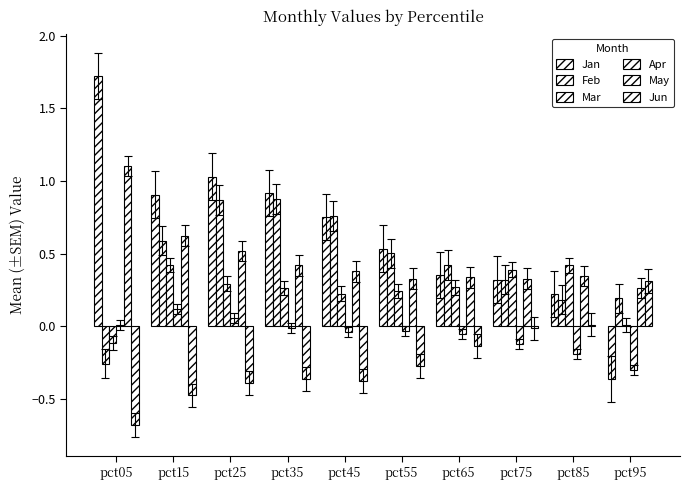

What is the minimum value shown in the chart?

-0.7